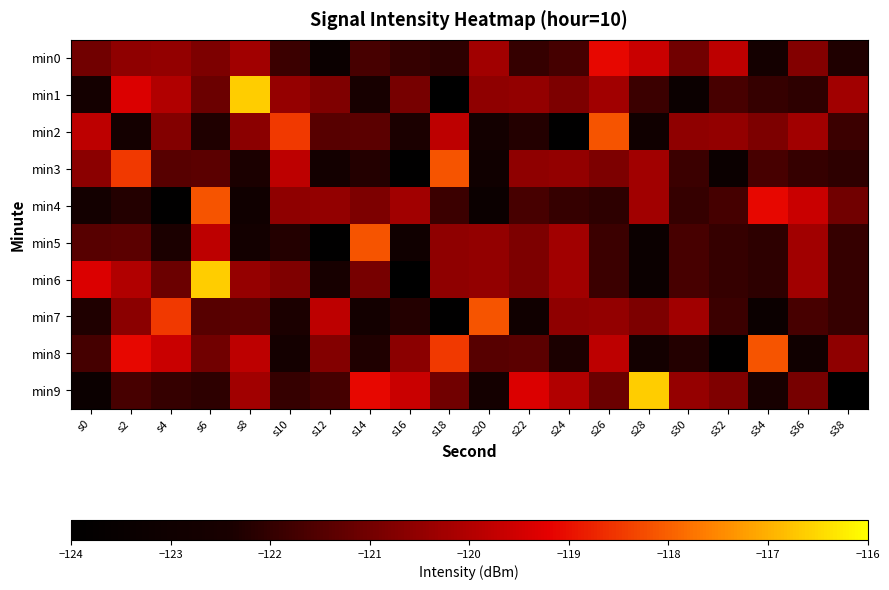

Rank the series at s16 from lowest to highest value.

min6, min3, min5, min2, min7, min0, min1, min8, min4, min9